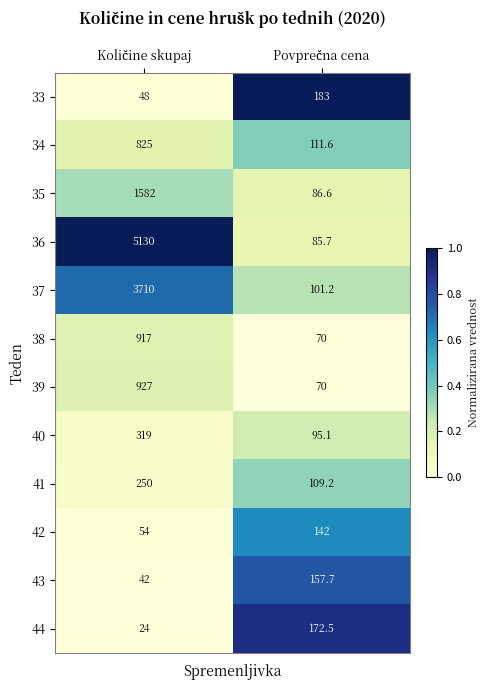

What is the sum of all 35 values?

1668.6